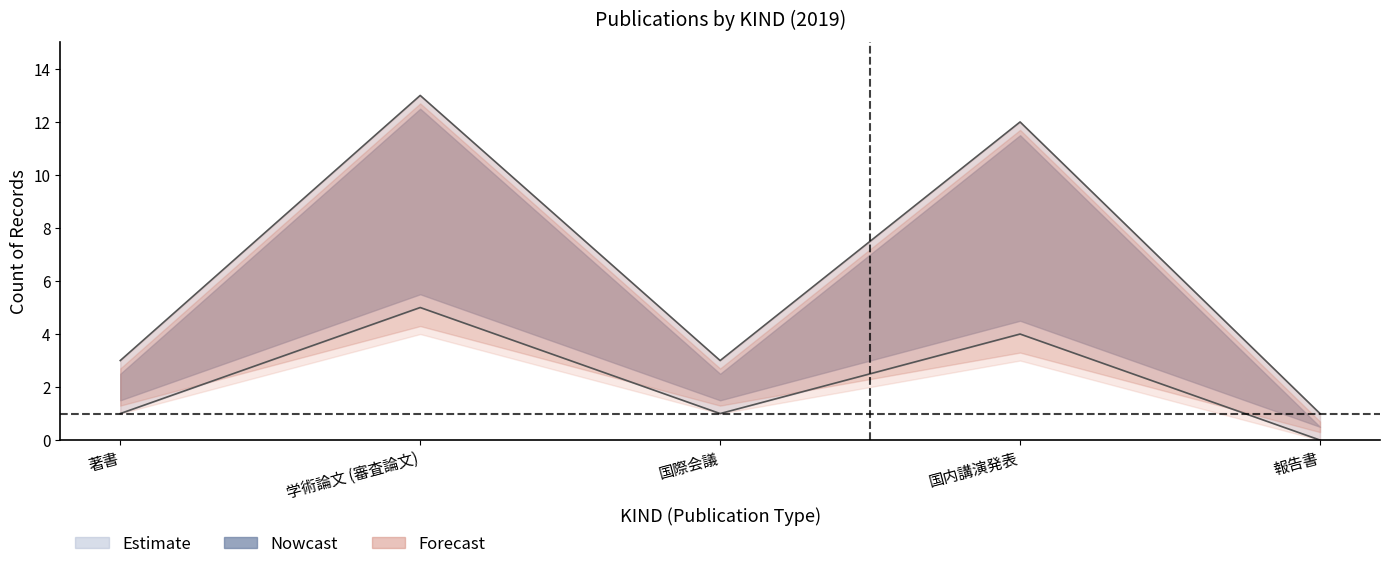

Which series has the largest range (max minus min)?

Nowcast_upper